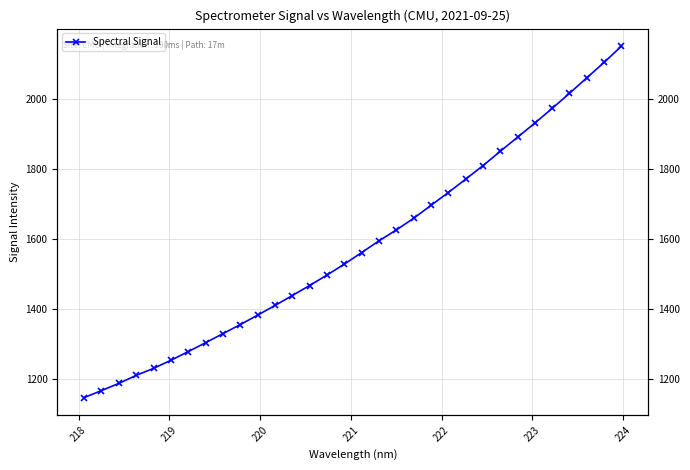

What is the value of the 8th point from the left?

1302.8